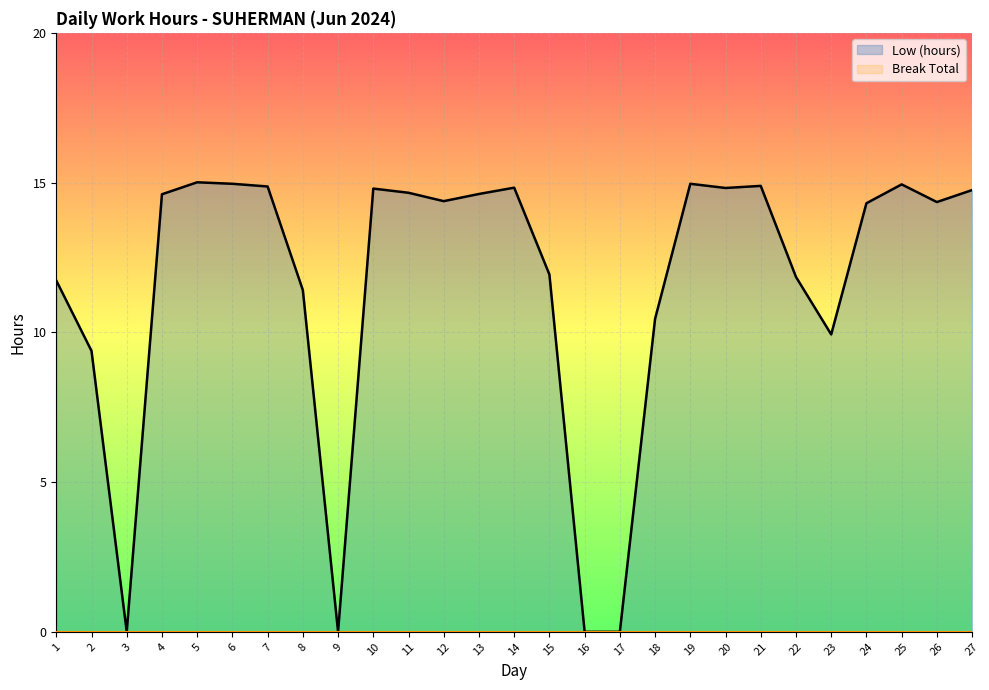

Where is the first local minimum?

3